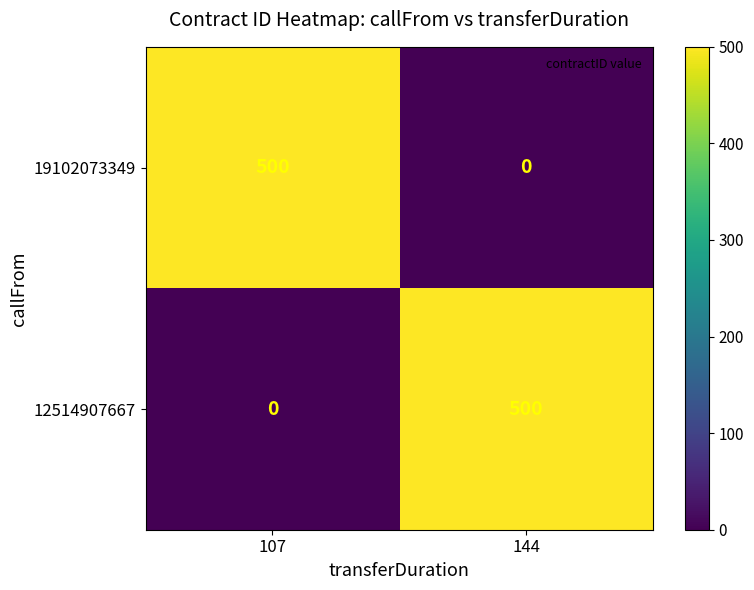

What is the average value of the 19102073349 series?

250